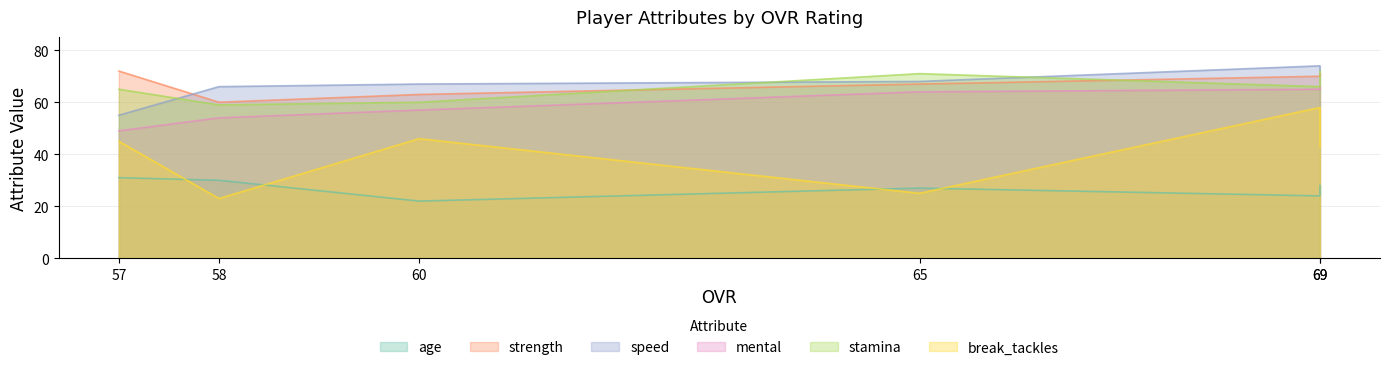

Which series has the largest range (max minus min)?

break_tackles